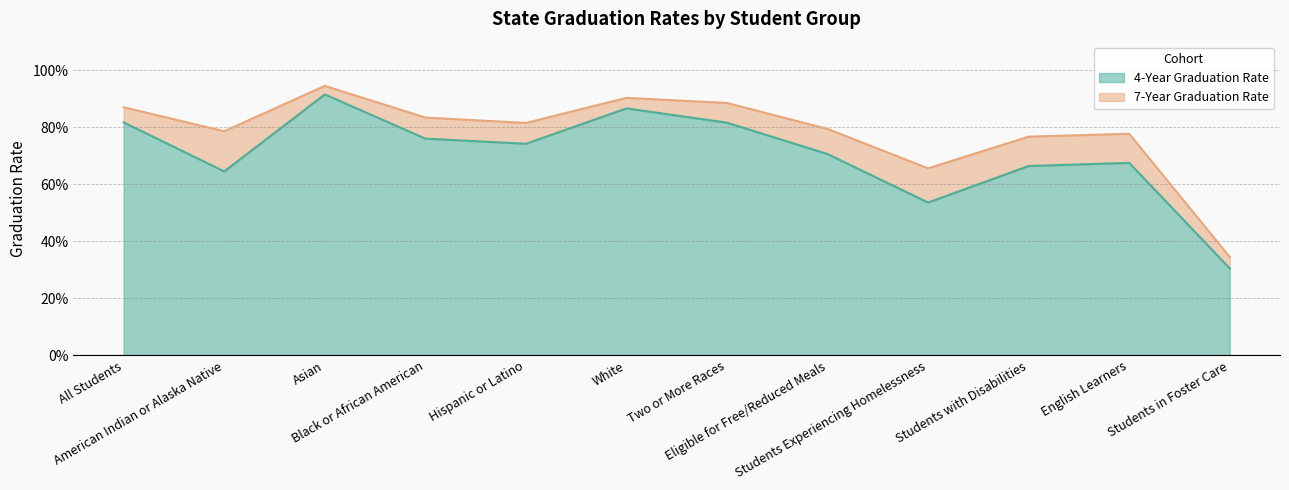

What is the total value across all series at American Indian or Alaska Native?

1.4